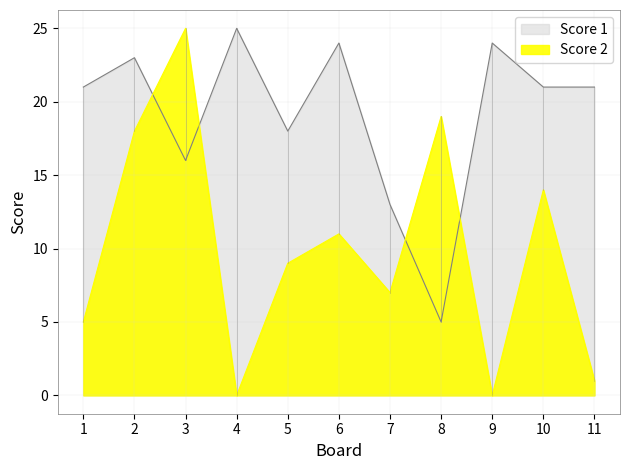

Which label corresponds to the largest value in the chart?

4